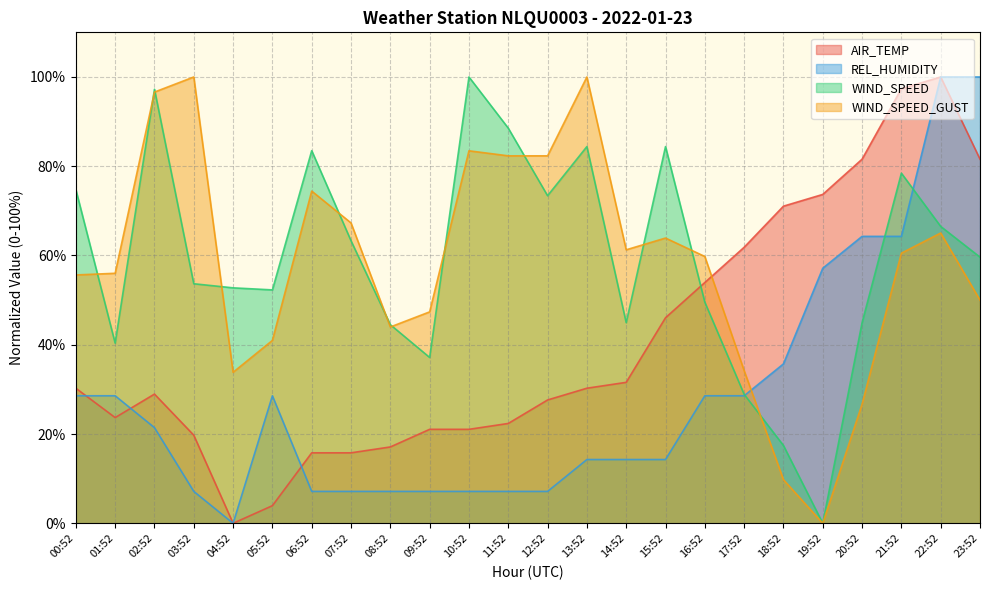

What value does the AIR_TEMP series have at 12:52?

27.6